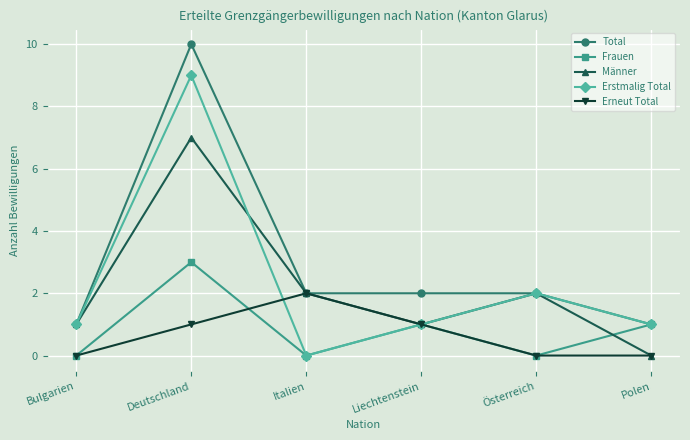

List the series in order of their peak value, highest first.

Total, Erstmalig Total, Männer, Frauen, Erneut Total